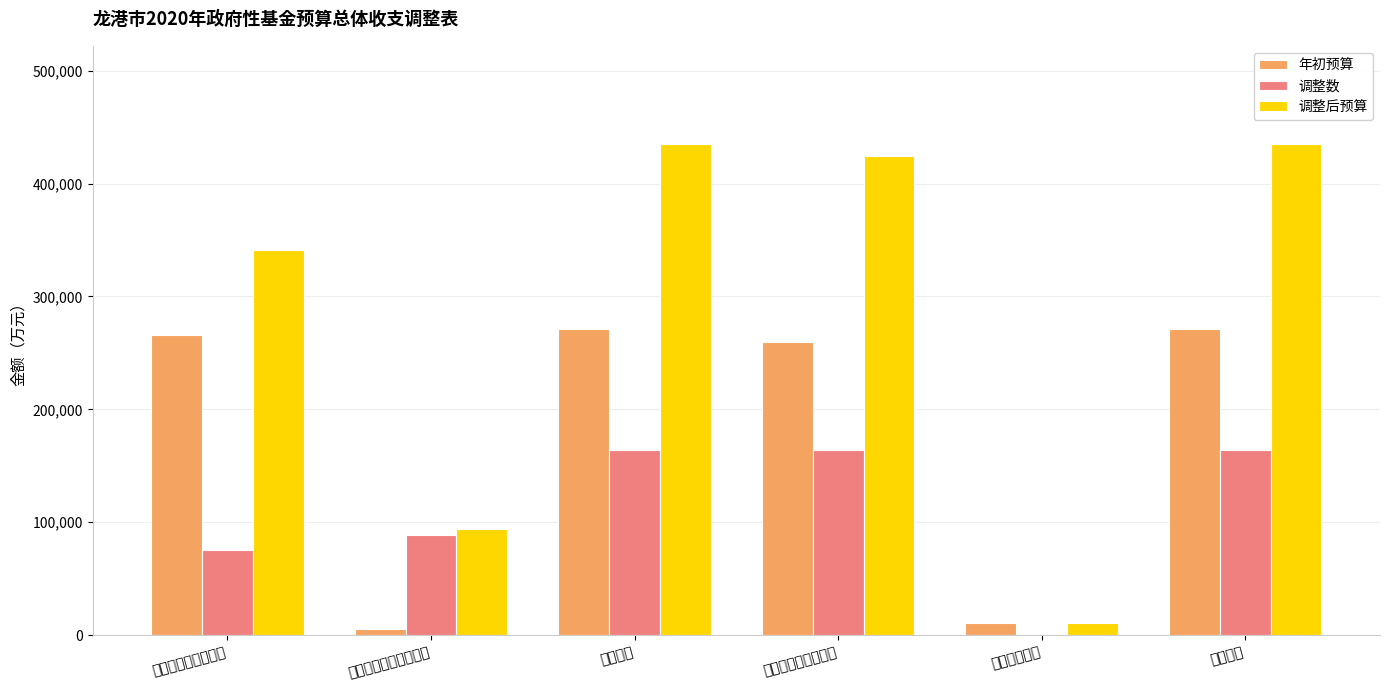

What is the sum of the 年初预算 values at 二、上级转移支付收入 and 三、年终结余?

16000